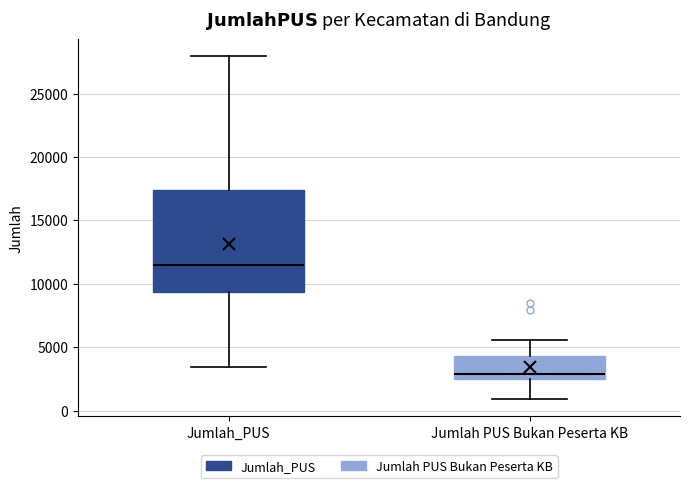

Reading left to right, transcribe this box plot: for each box, give where its median line is, the range the box spans, and where its two whiskers end, as read against the y-axis. The values are not printed on the chart, so give them approximately, as read against the axis.

Jumlah_PUS: median 11500, box 9500 to 17500, whiskers 3500 to 28000
Jumlah PUS Bukan Peserta KB: median 3000, box 2500 to 4500, whiskers 1000 to 5500